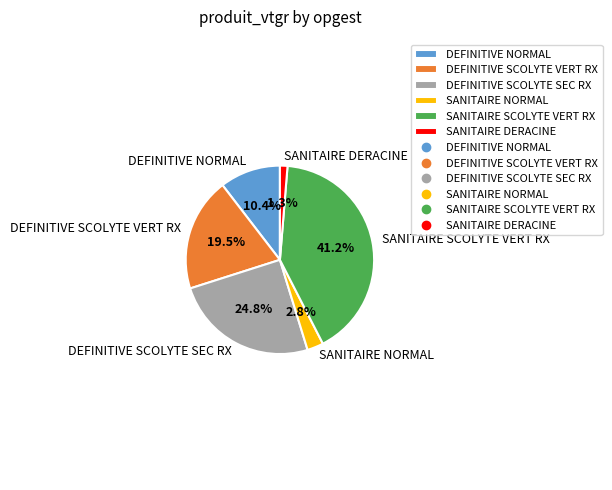

How many segments does this pie chart have?

6